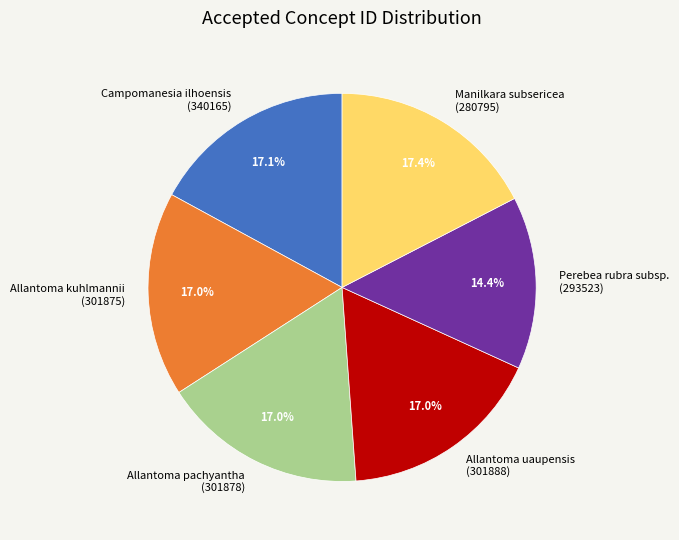

How many segments does this pie chart have?

6